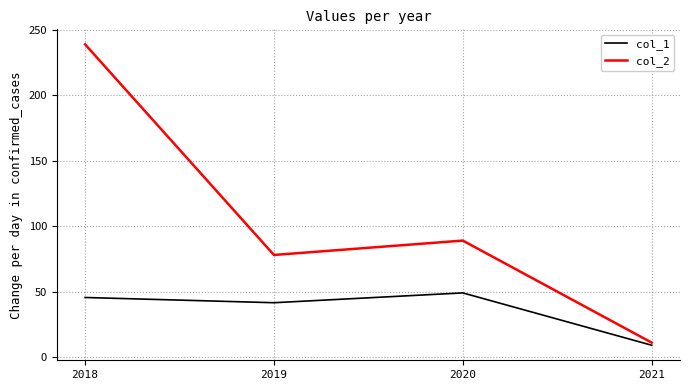

At which label does col_2 reach its peak?

2018